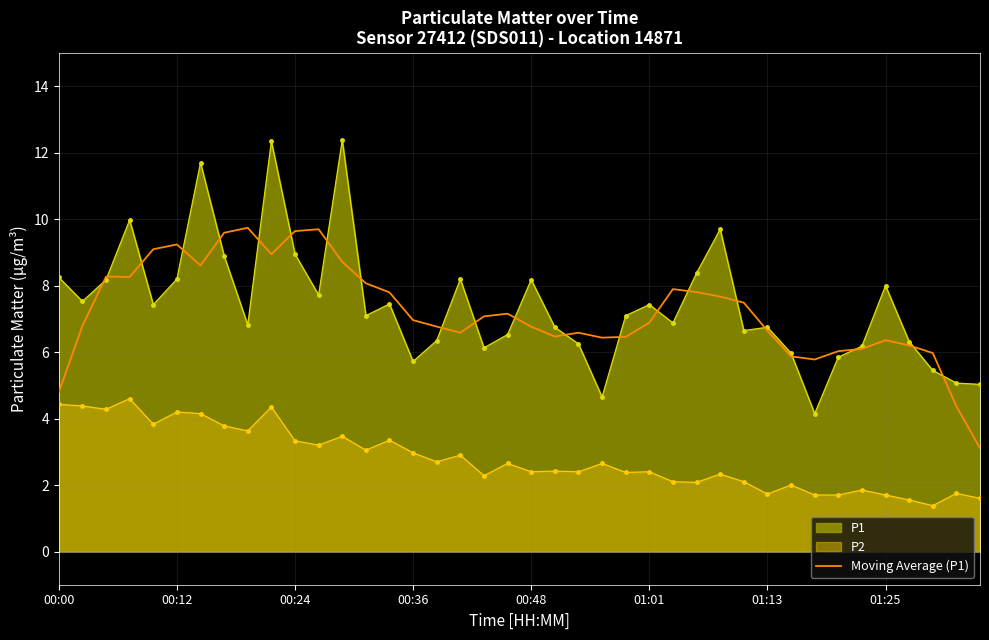

What is the minimum value shown in the chart?

1.4